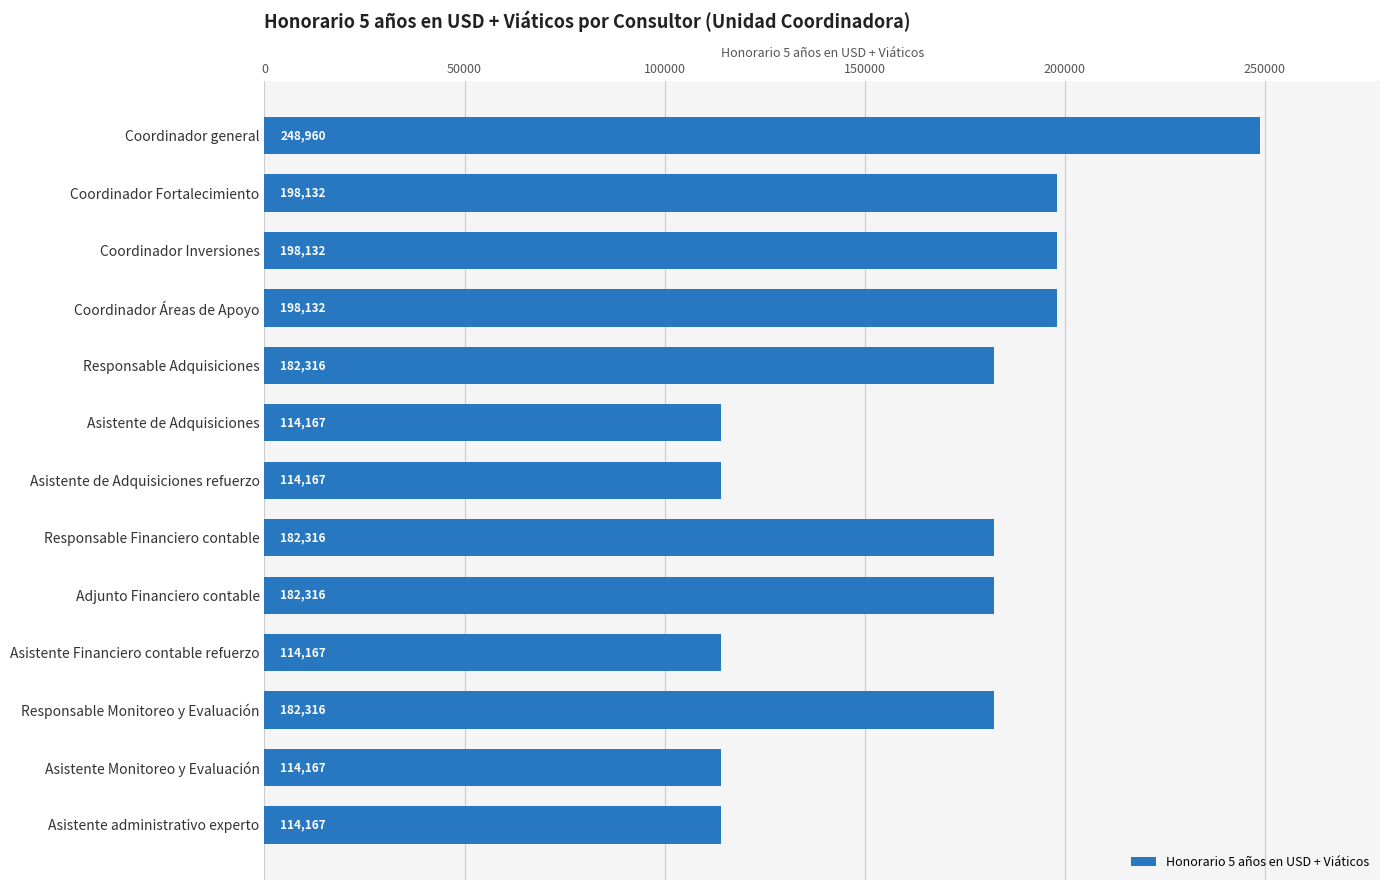

What position from the top is Coordinador general?

1